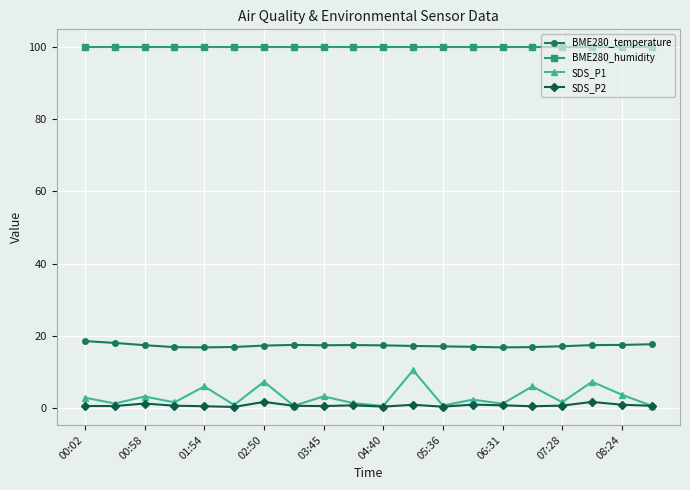

At how many categories does at least one series exceed 26?

20